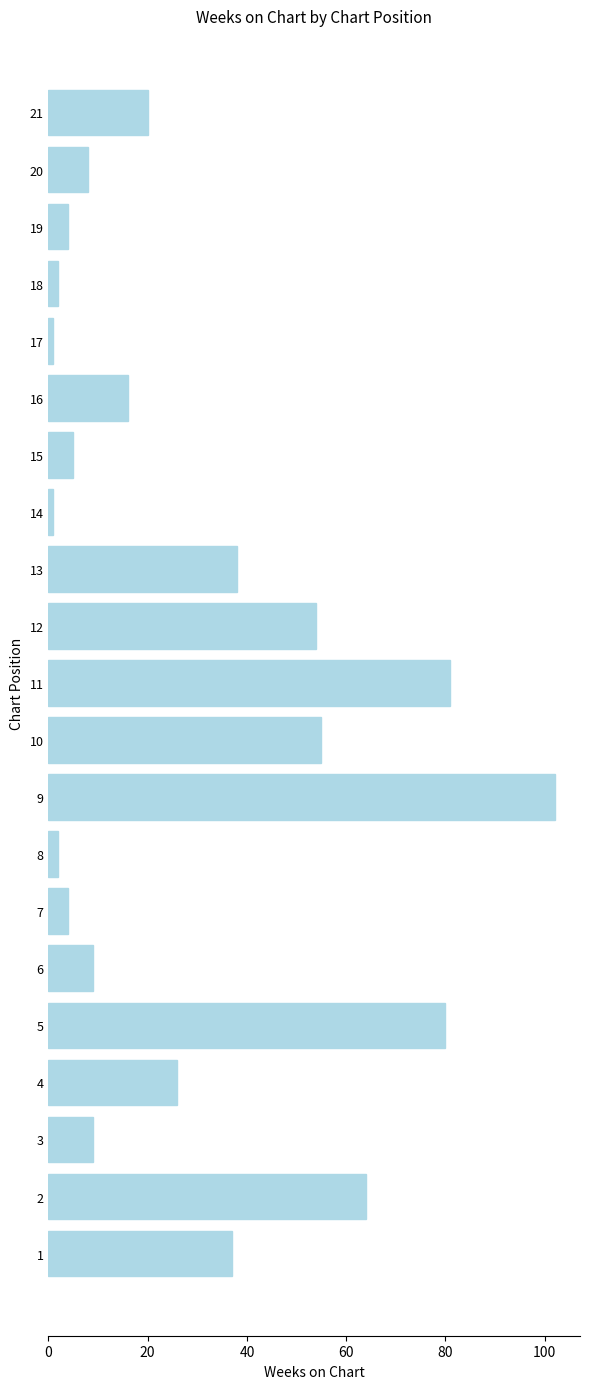

What is the sum of the values at 10 and 18?

57